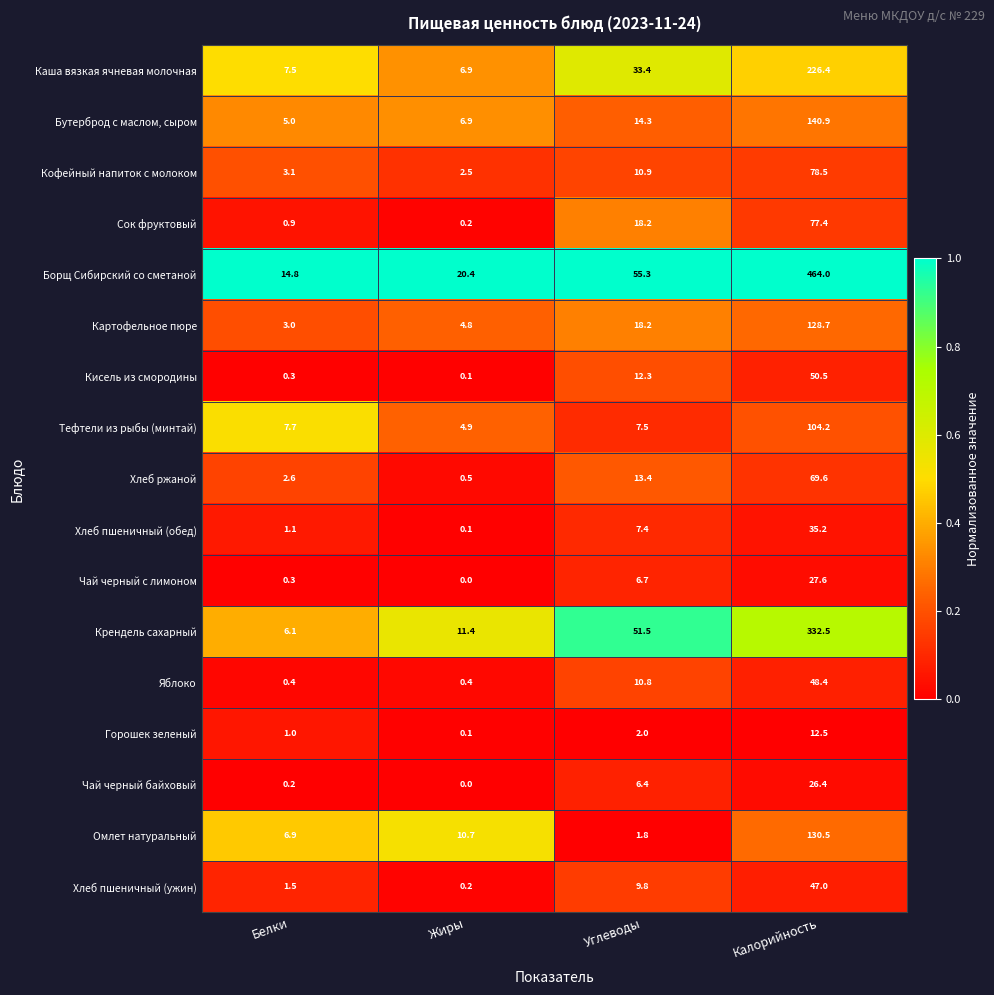

Which series has the widest spread of values?

Борщ Сибирский со сметаной